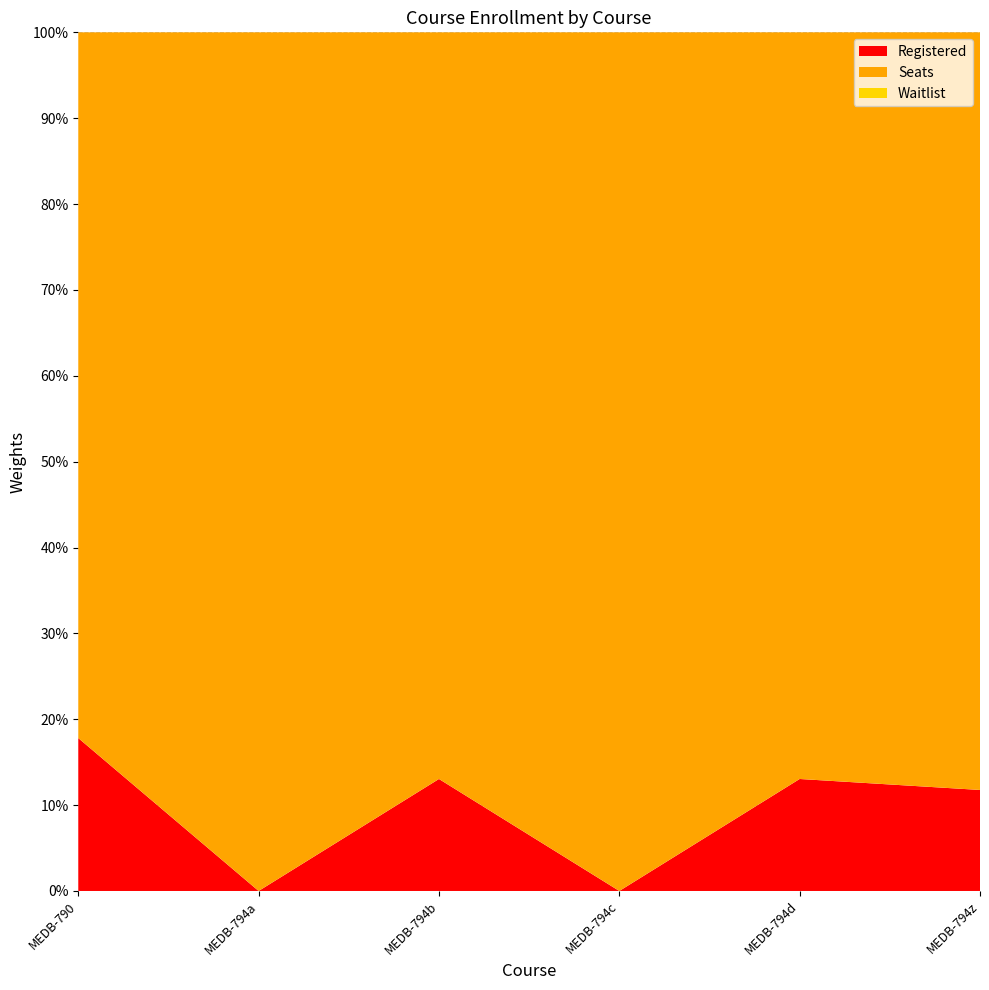

Reading left to right, extract all data points from this chart.

Registered: 13	0	6	0	6	4
Seats: 60	40	40	40	40	30
Waitlist: 0	0	0	0	0	0